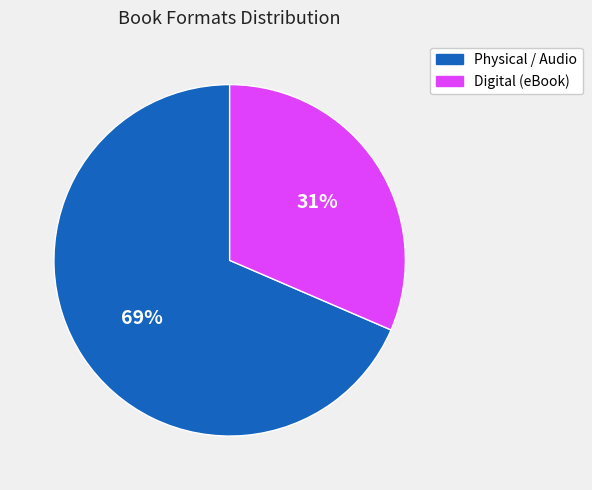

Is there a majority slice in this chart?

Yes